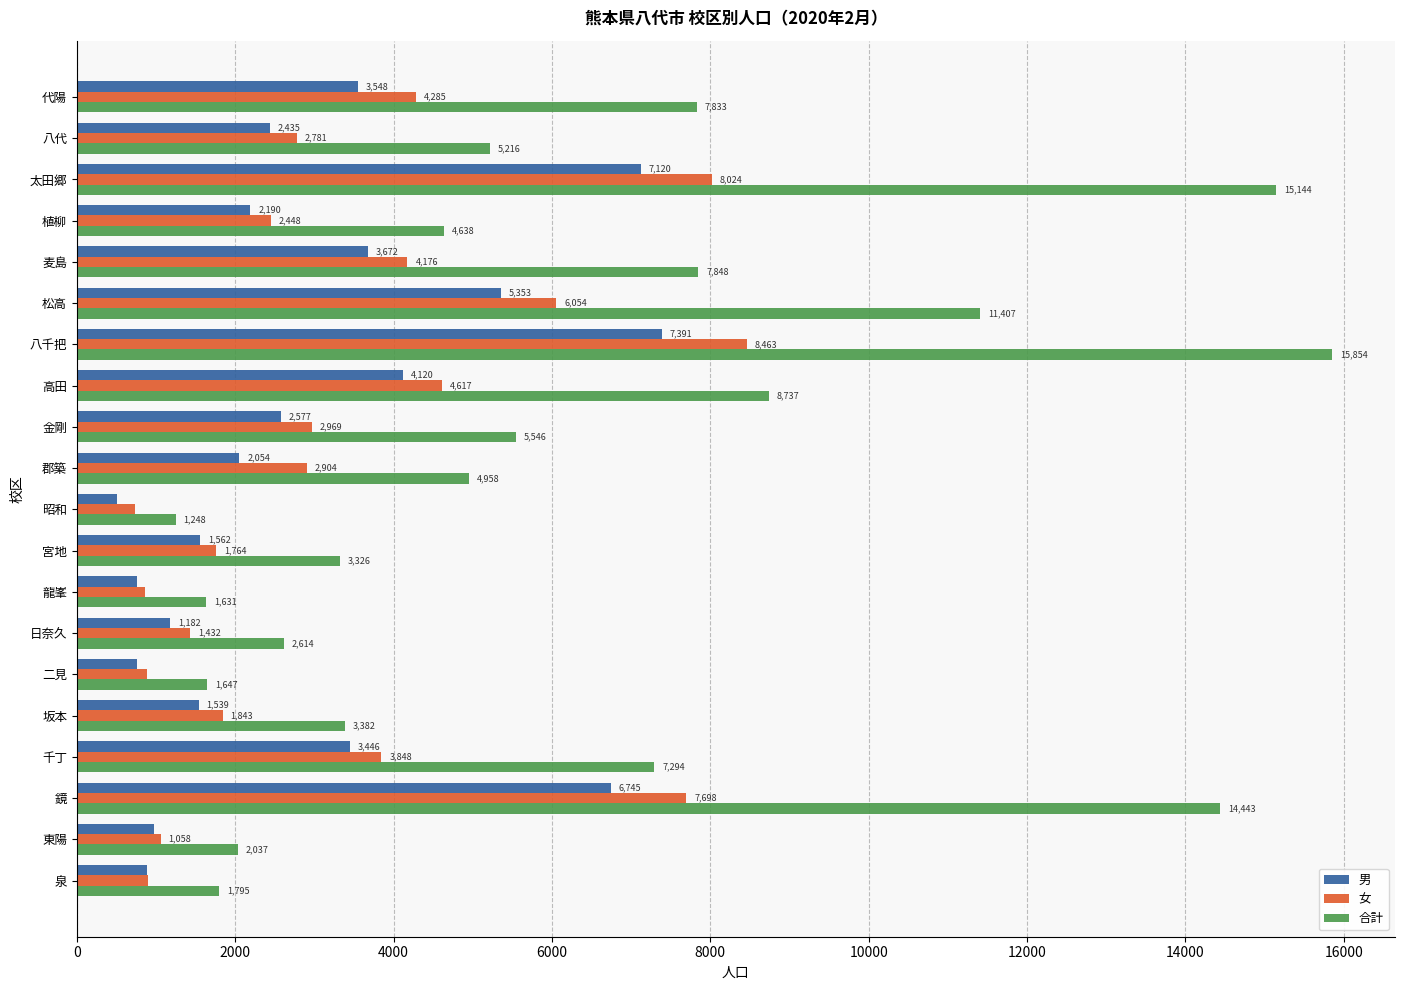

Where is 合計 nearest to the value 8551?

高田